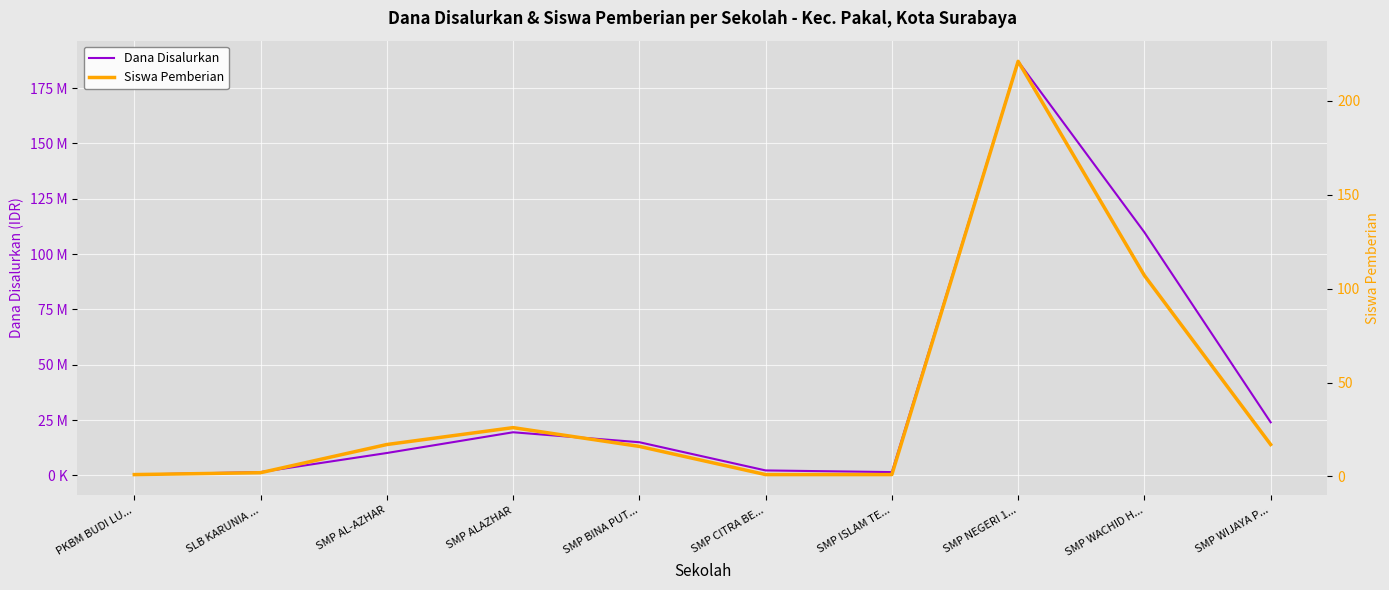

Rank the series by their average value, from lowest to highest.

Siswa Pemberian, Dana Disalurkan